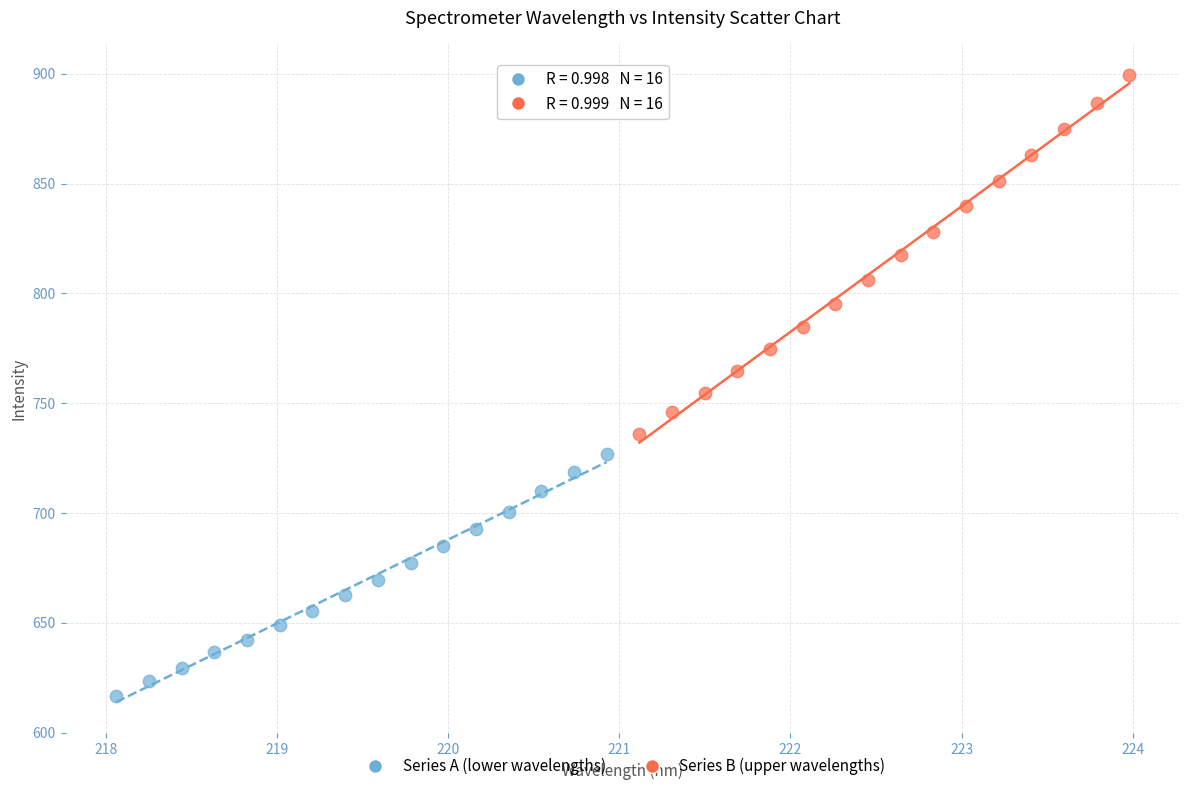

Which series contains the lowest Y value?

Series A (lower wavelengths)